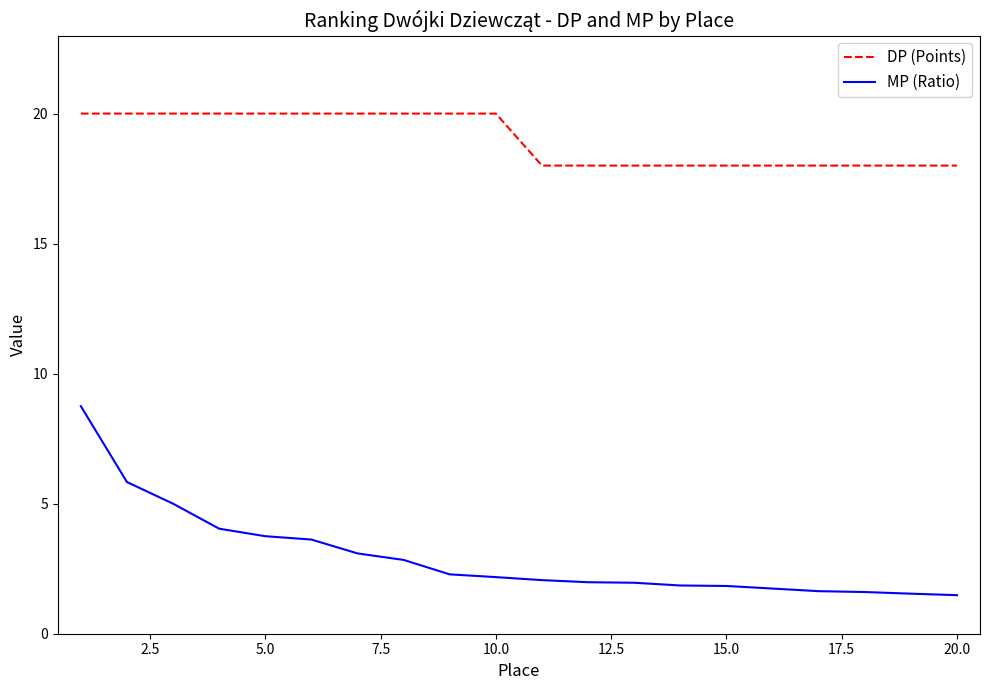

What are all the series names shown in the legend?

DP (Points), MP (Ratio)